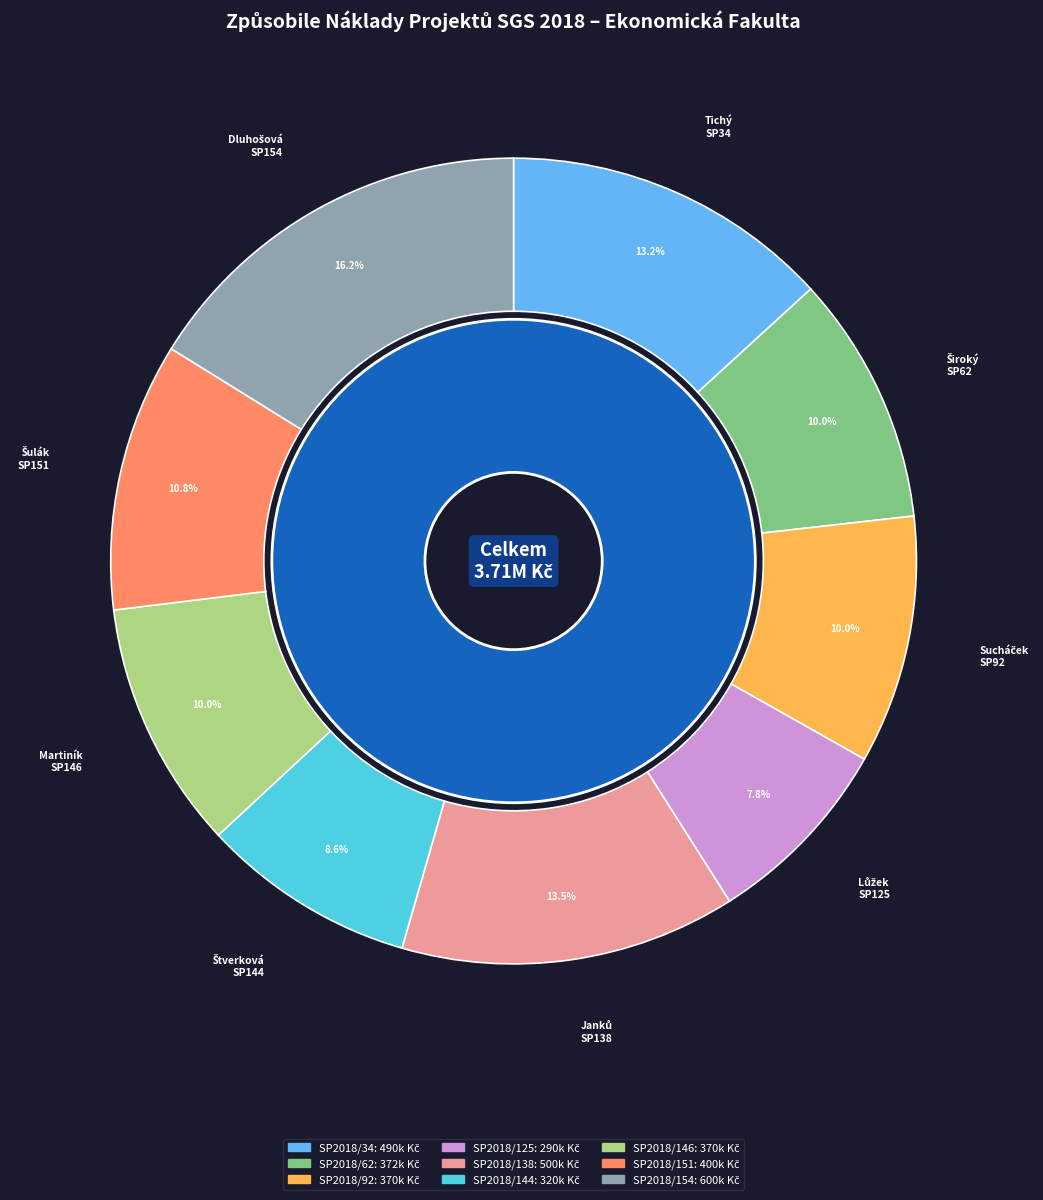

True or false: SP2018/151 accounts for 19% of the total.

False